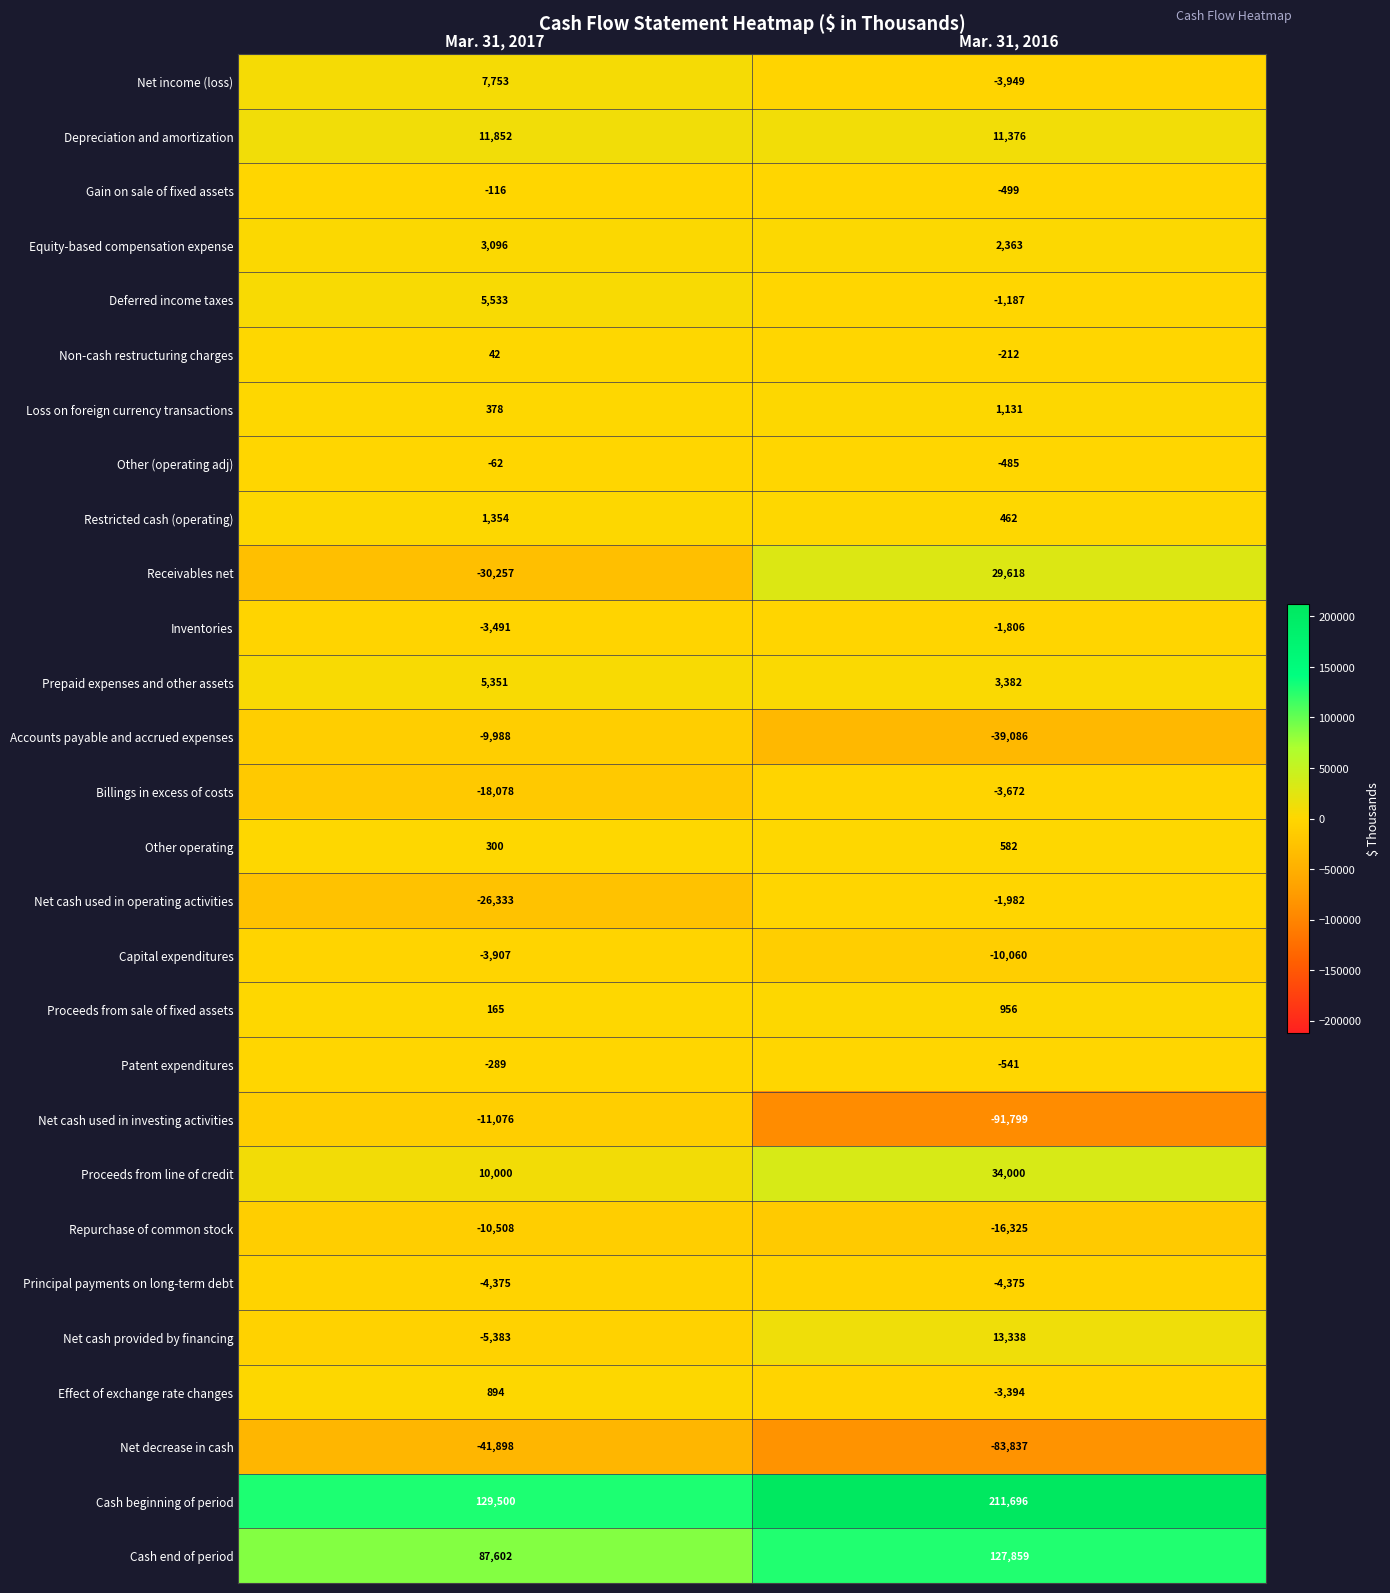

What is the average value of the Restricted cash (operating) series?

908